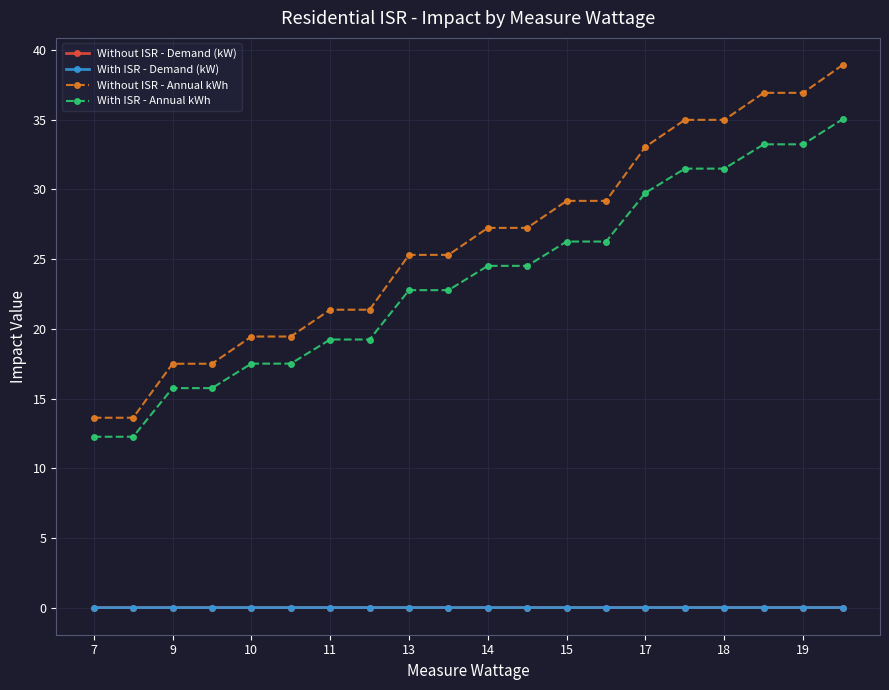

What is the maximum value for With ISR - Annual kWh?

35.0